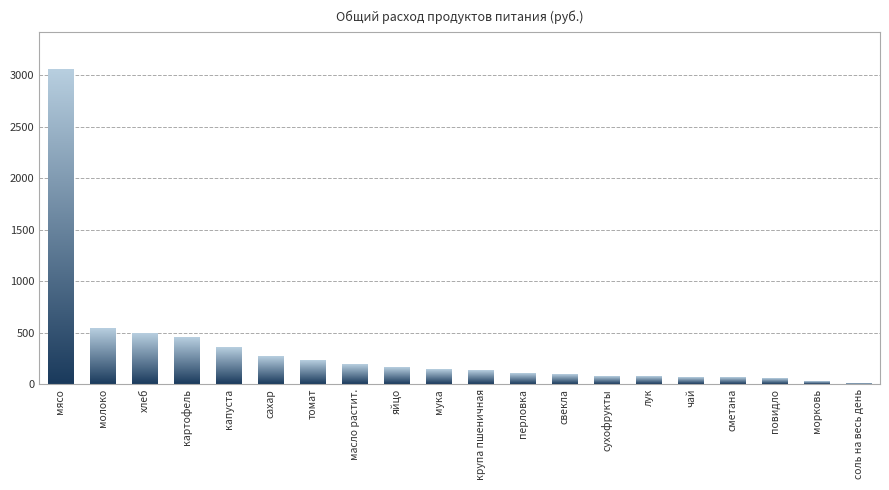

The value at молоко is 542.1. True or false?

True